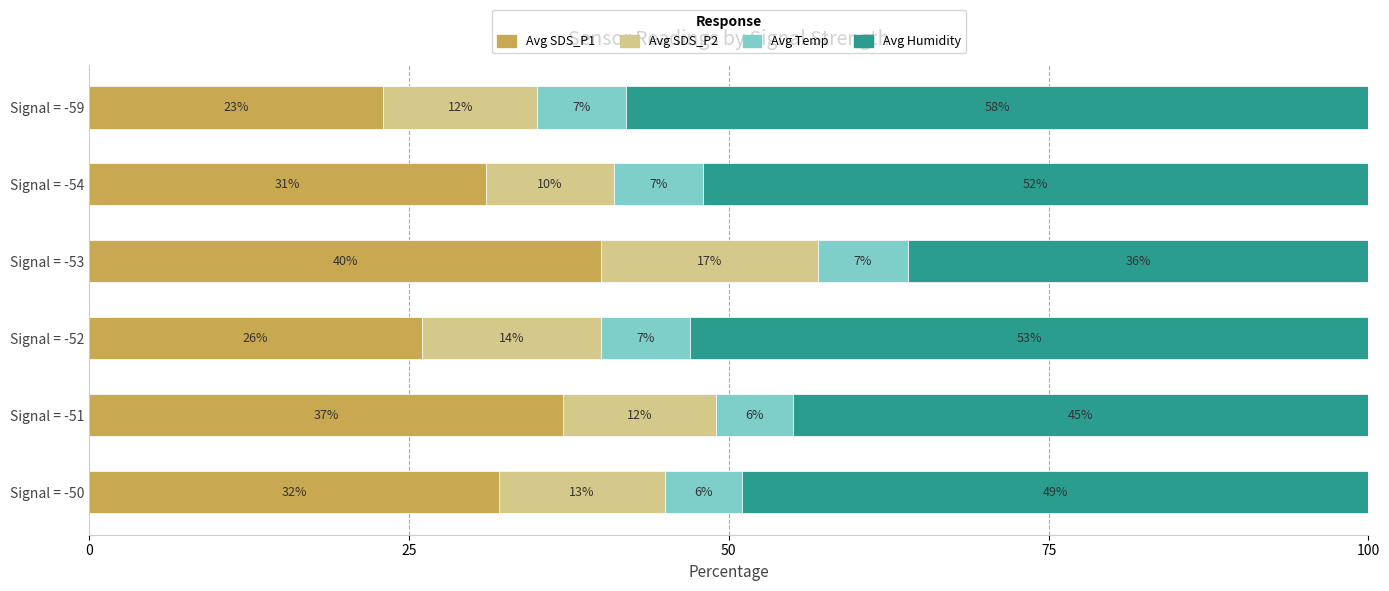

Rank the categories by Avg SDS_P1 value from lowest to highest.

Signal = -59, Signal = -52, Signal = -54, Signal = -50, Signal = -51, Signal = -53